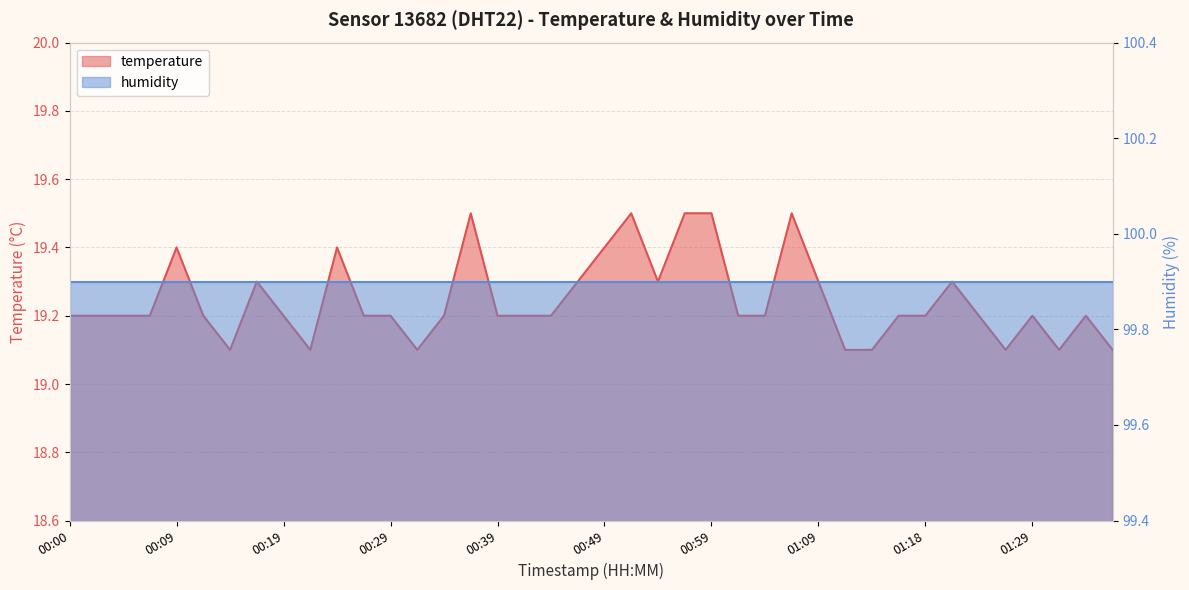

True or false: there are more than 2 points higher than both neighbors.

True